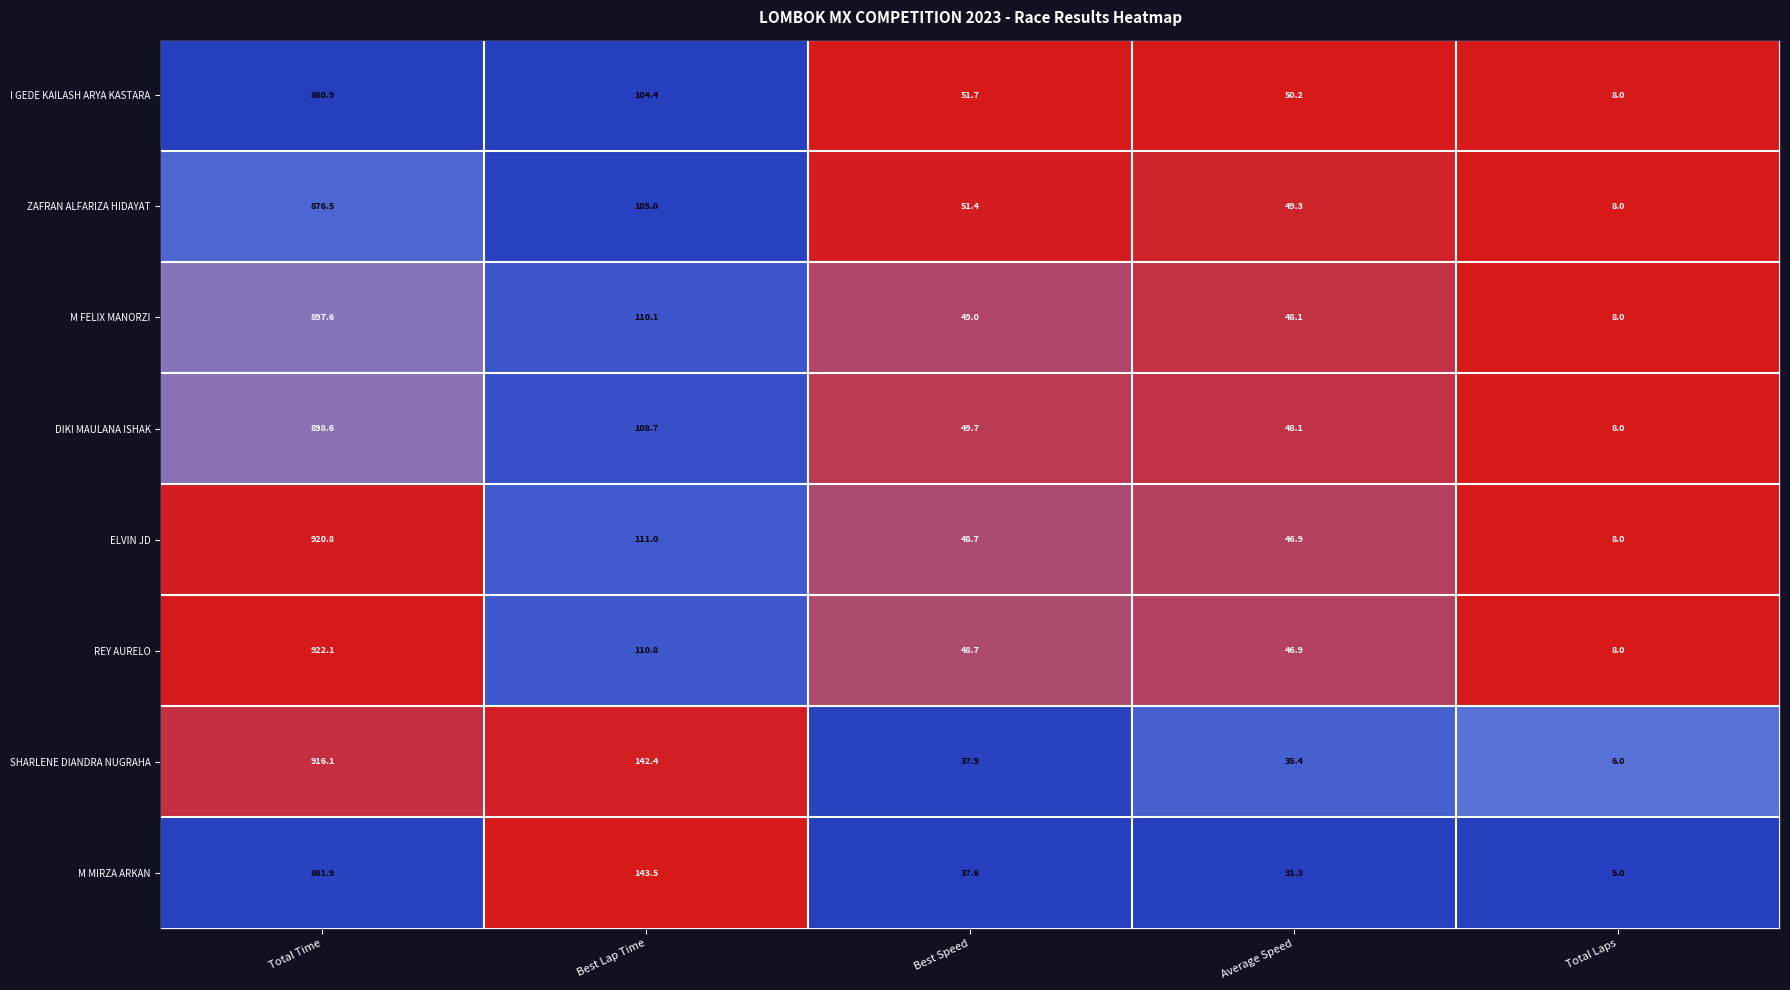

Is the value of I GEDE KAILASH ARYA KASTARA at Total Laps greater than the value of ELVIN JD at Best Lap Time?

No